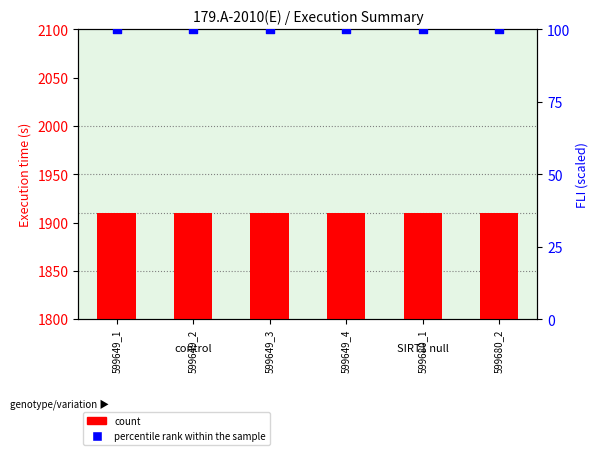

Which series has the largest total across all categories?

count